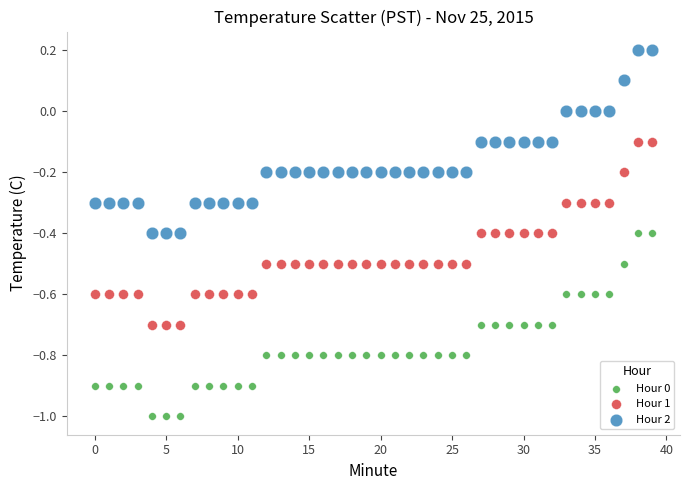

Which series reaches the minimum Y coordinate?

Hour 0